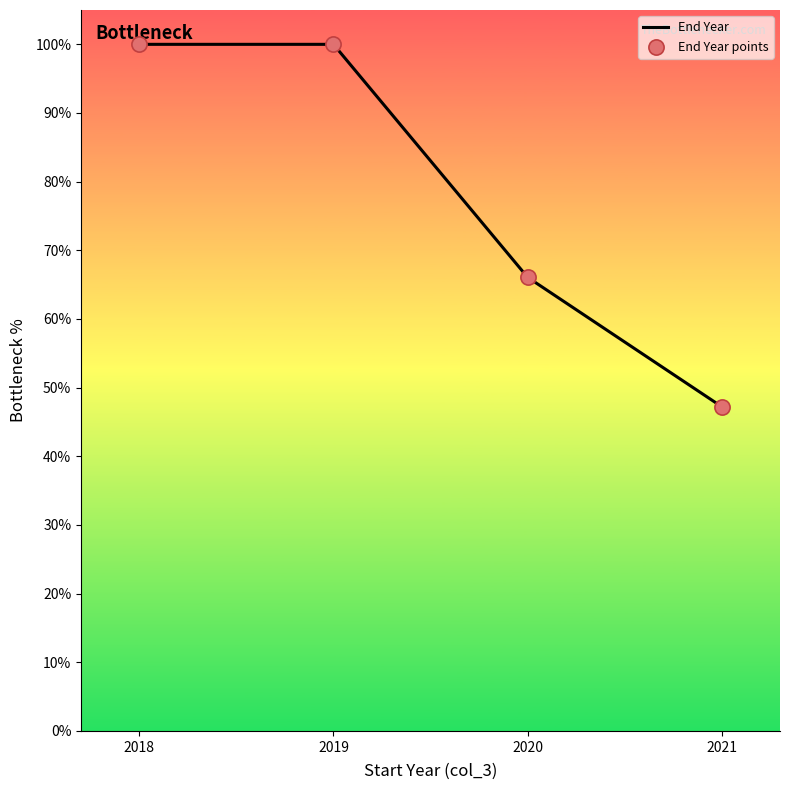

The chart shows a value of 168.4 at 2019. True or false?

False